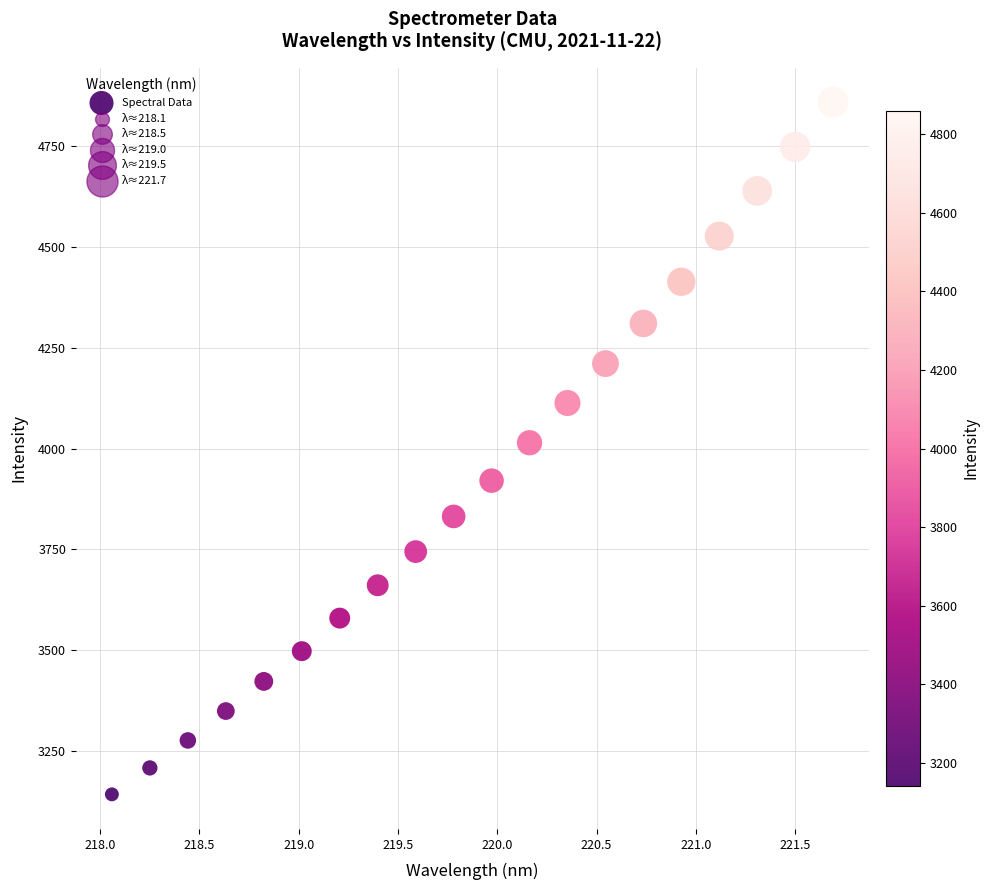

What is the range of Y values (max minus min)?

1717.7